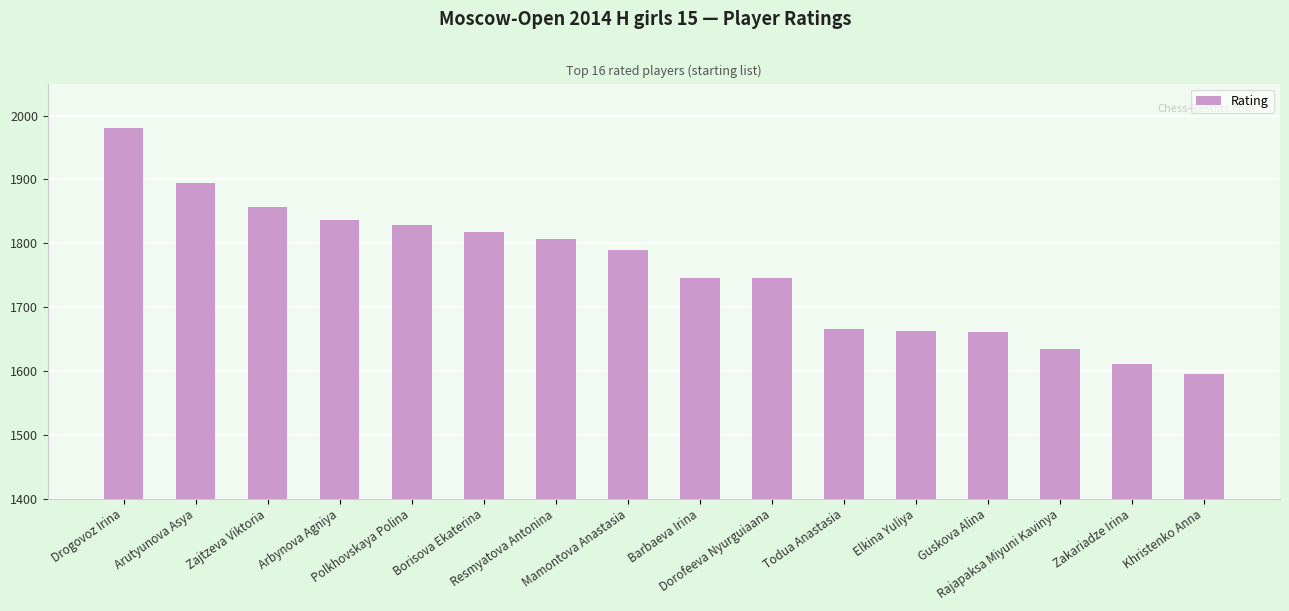

At which label is the value closest to 1788?

Mamontova Anastasia